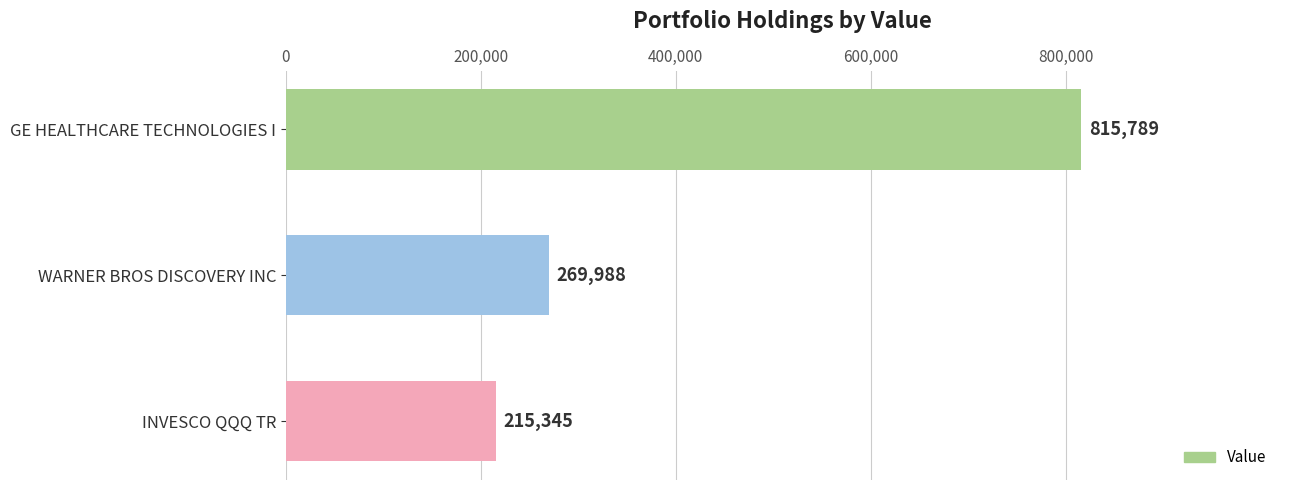

What is the value of the 1st bar from the top?

815789